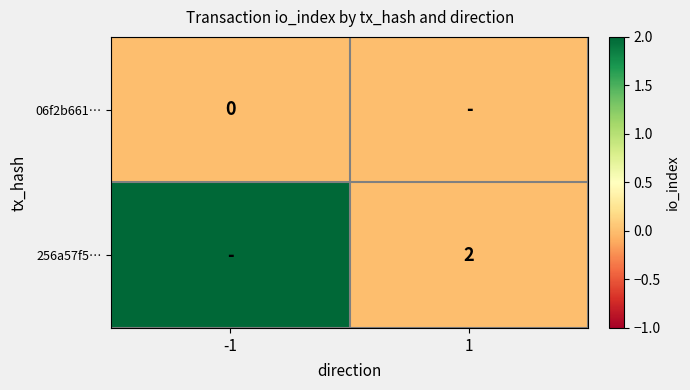

Count the number of categories in the chart.

2